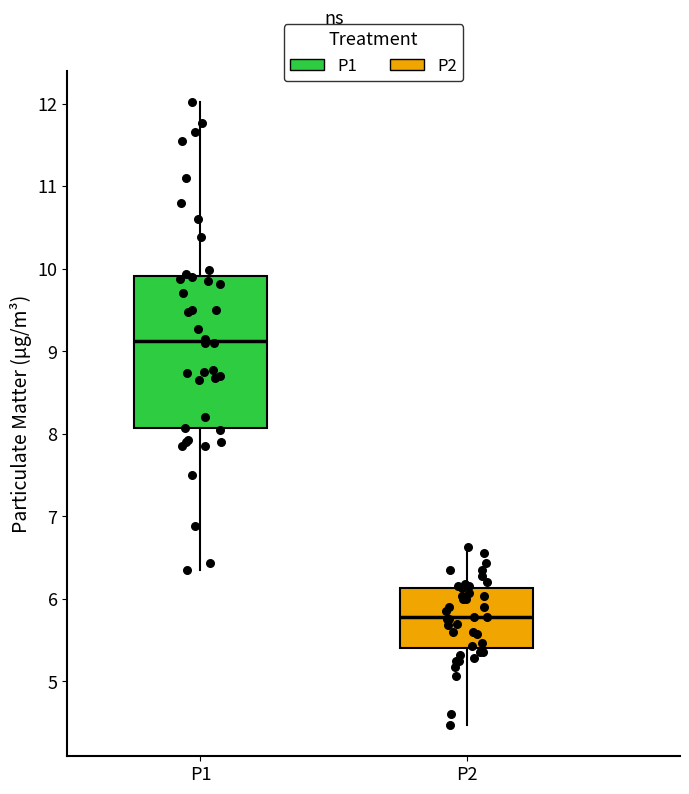

Reading left to right, transcribe this box plot: for each box, give where its median line is, the range the box spans, and where its two whiskers end, as read against the y-axis. The values are not printed on the chart, so give them approximately, as read against the axis.

P1: median 9.1, box 8.1 to 9.9, whiskers 6.4 to 12.0
P2: median 5.8, box 5.4 to 6.1, whiskers 4.5 to 6.6